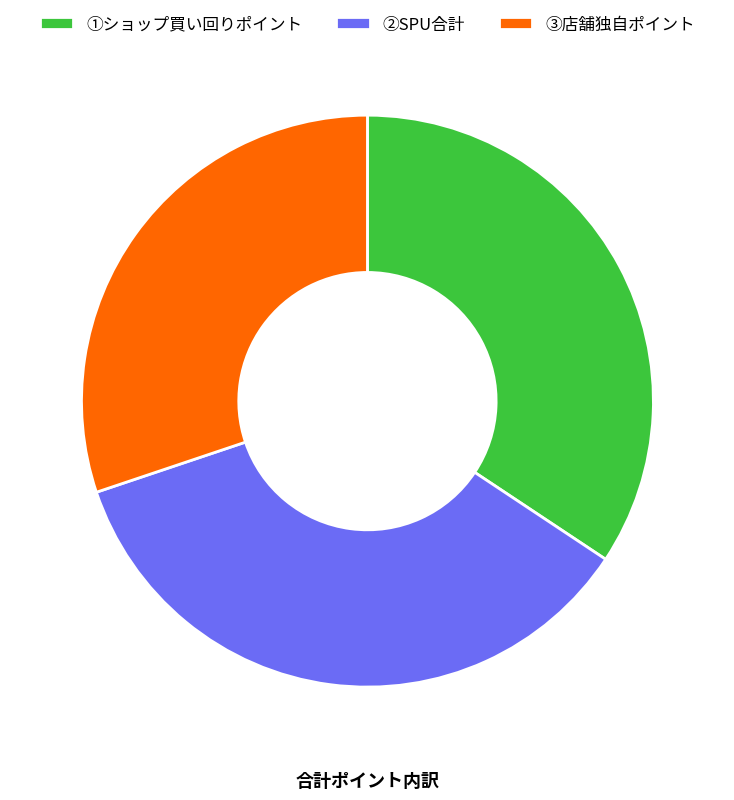

Is the sum of ②SPU合計 and ①ショップ買い回りポイント greater than half?

Yes